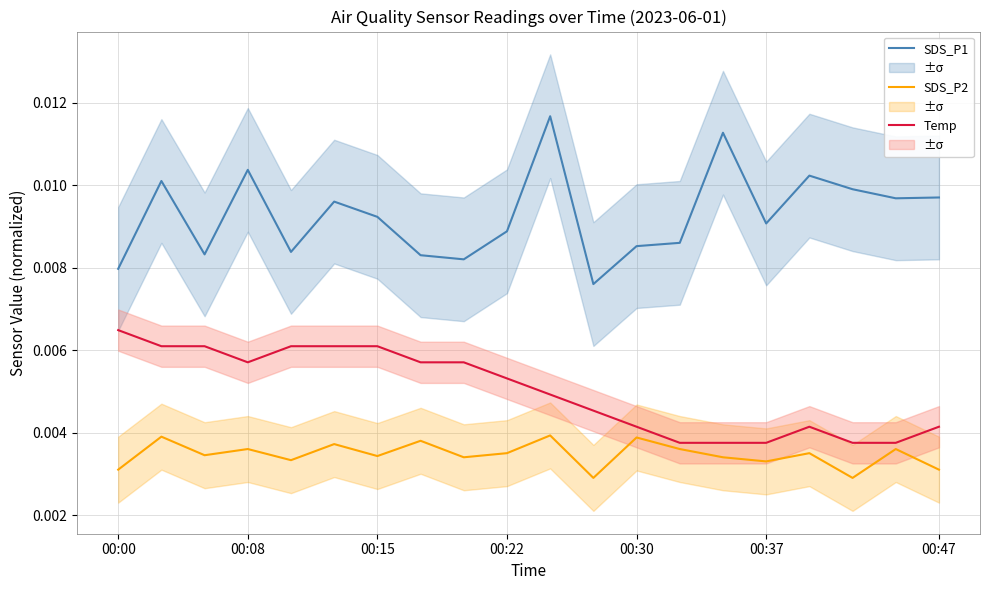

True or false: SDS_P1 and Temp cross at least once.

False